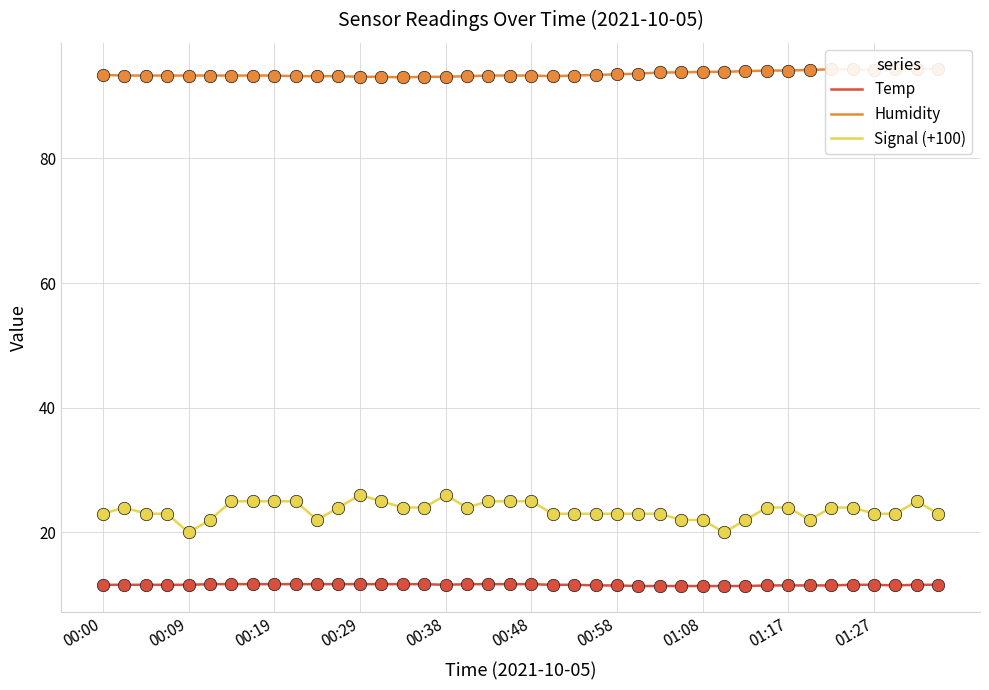

What is the highest value of the Temp series?

11.7